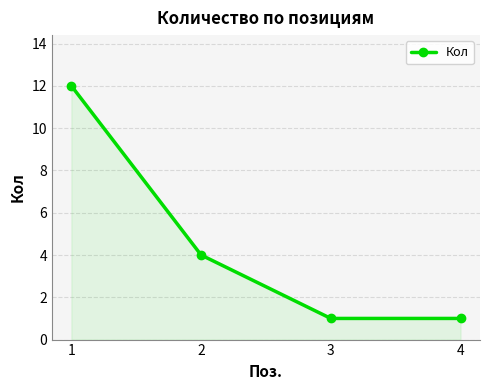

Count the number of categories in the chart.

4